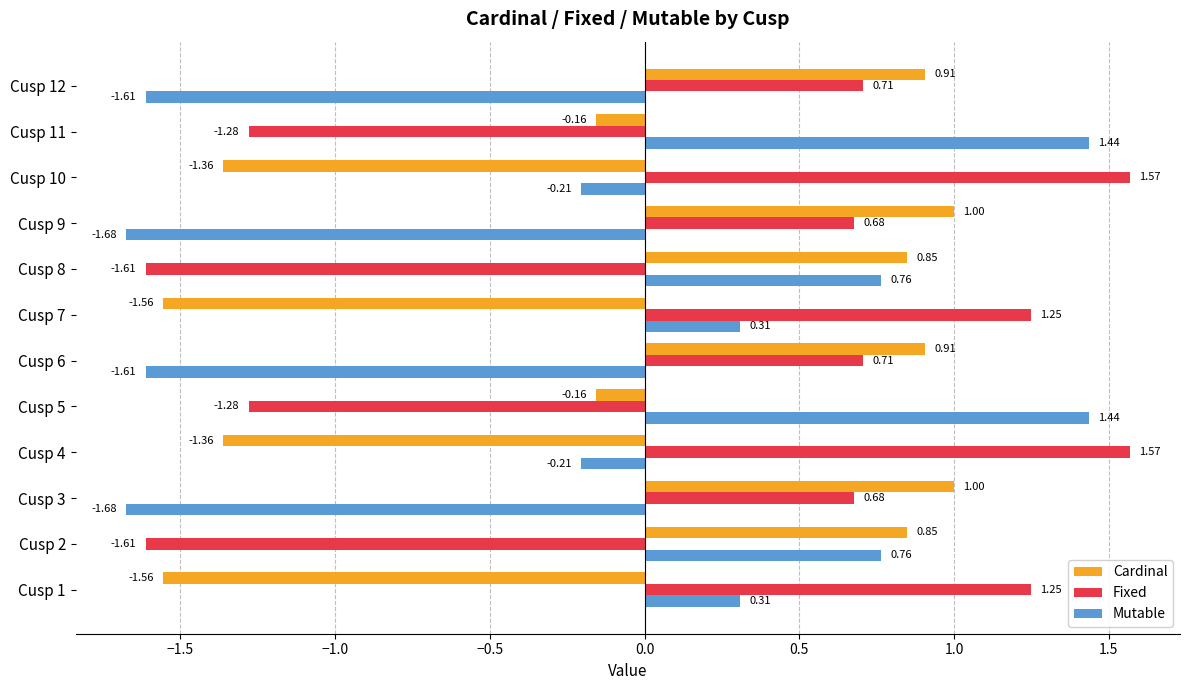

Which series changed the most between Cusp 4 and Cusp 6?

Cardinal